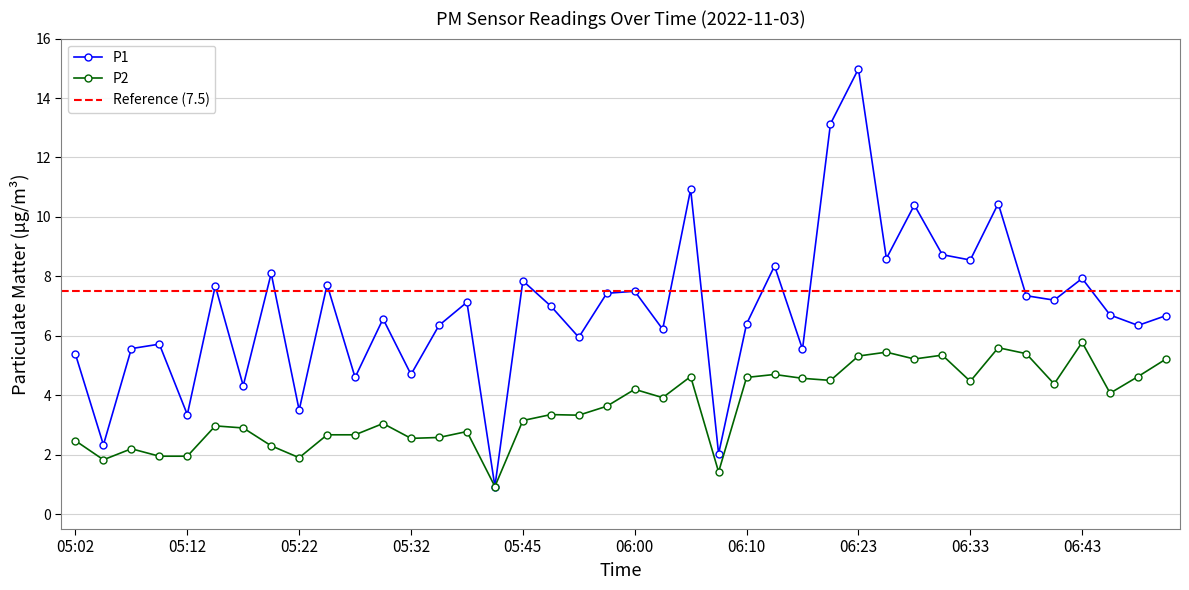

Where is P2 nearest to the value 3?

05:14